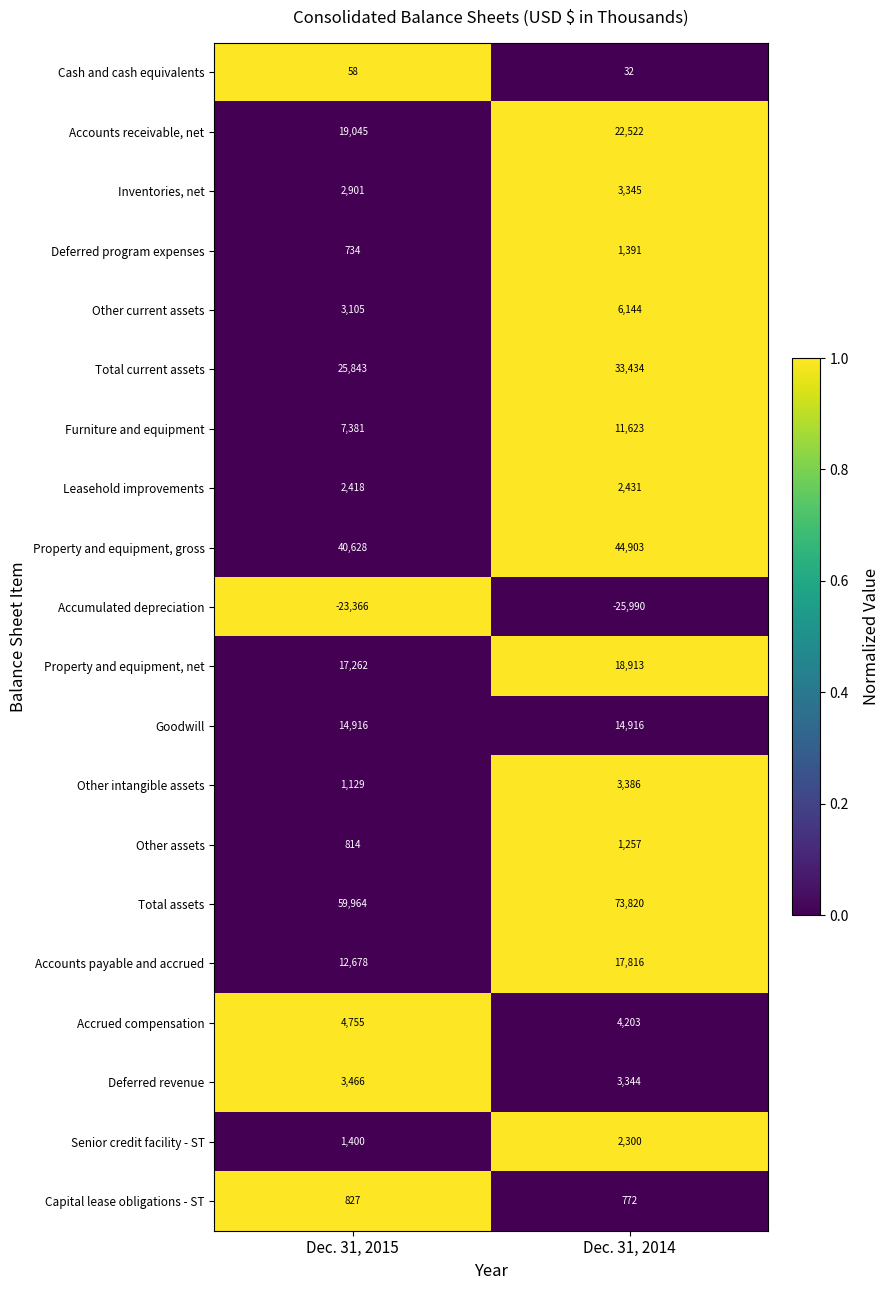

The Goodwill series shows 23555 at Dec. 31, 2014. True or false?

False